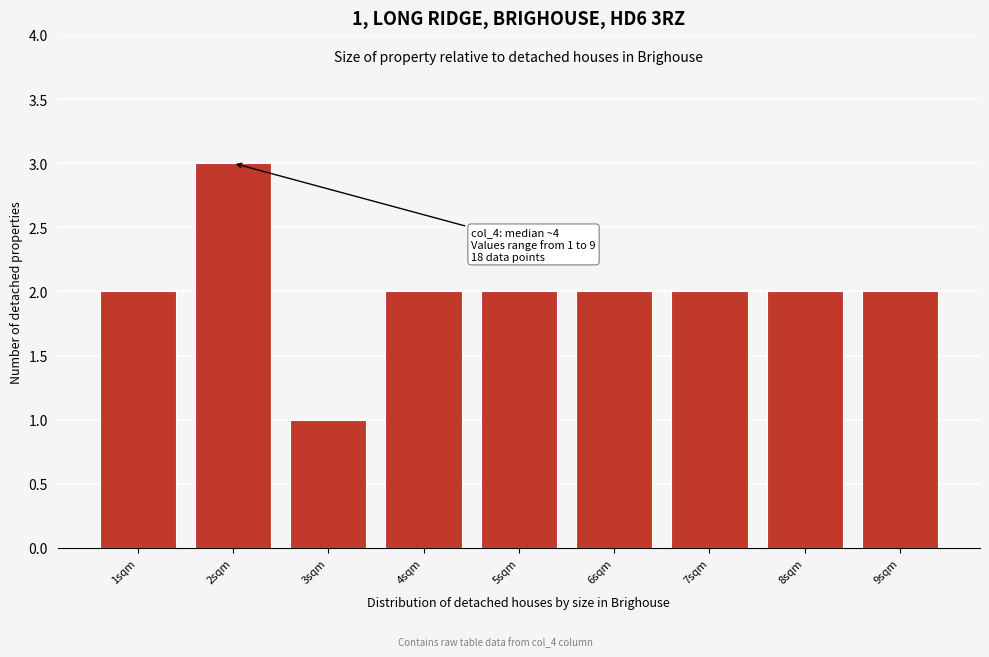

Over which range of the x-axis is the bar tallest?

1.5 to 2.5